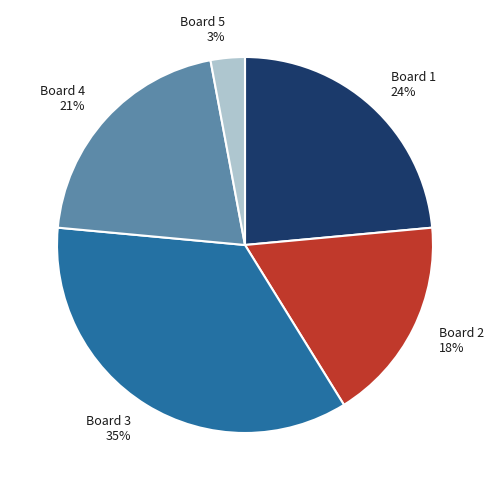

How many segments does this pie chart have?

5